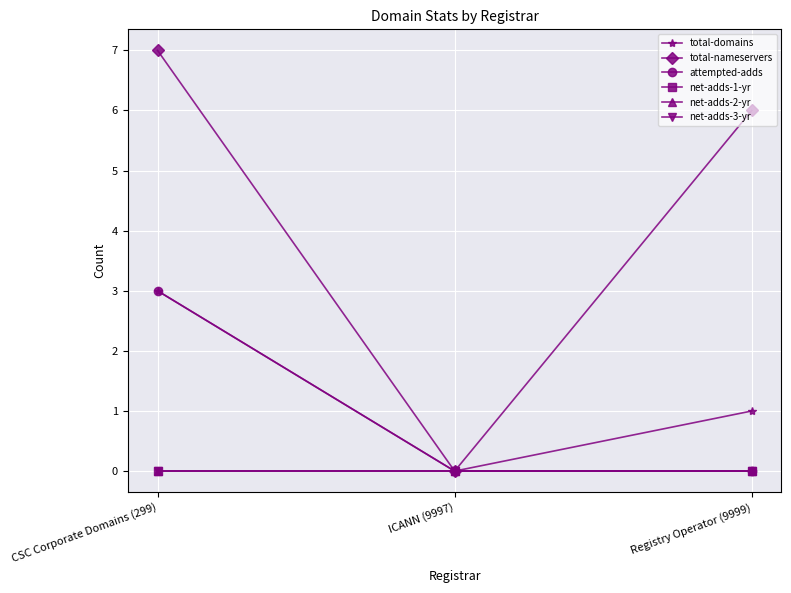

Reading left to right, transcribe all the data shown in this chart.

total-domains: CSC Corporate Domains (299)=3	ICANN (9997)=0	Registry Operator (9999)=1
total-nameservers: CSC Corporate Domains (299)=7	ICANN (9997)=0	Registry Operator (9999)=6
attempted-adds: CSC Corporate Domains (299)=3	ICANN (9997)=0	Registry Operator (9999)=0
net-adds-1-yr: CSC Corporate Domains (299)=0	ICANN (9997)=0	Registry Operator (9999)=0
net-adds-2-yr: CSC Corporate Domains (299)=0	ICANN (9997)=0	Registry Operator (9999)=0
net-adds-3-yr: CSC Corporate Domains (299)=0	ICANN (9997)=0	Registry Operator (9999)=0